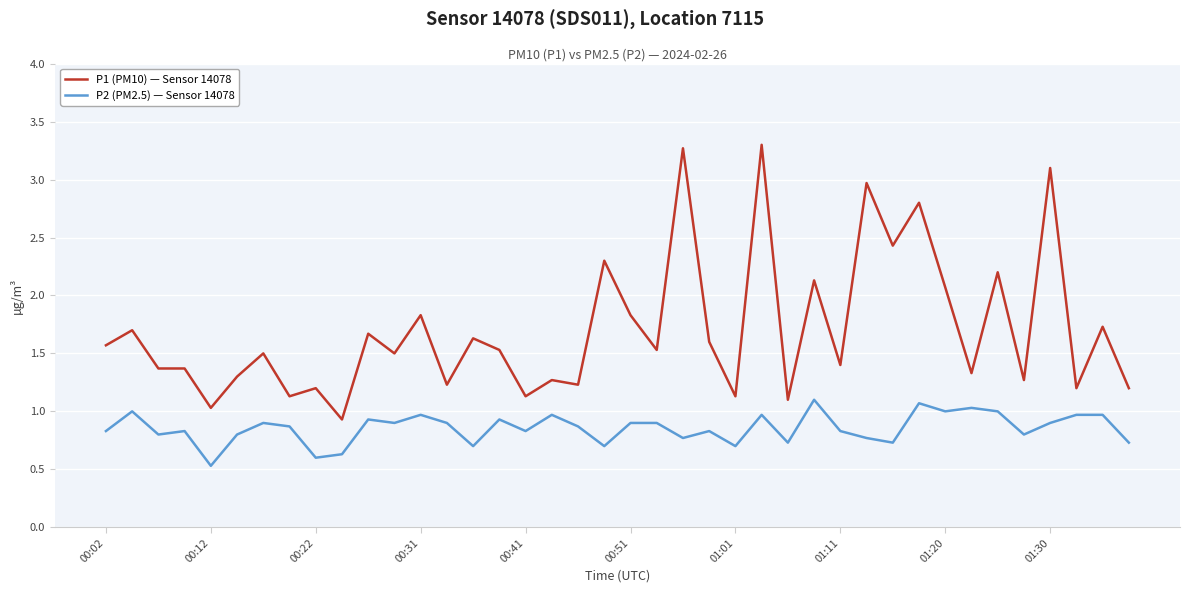

Which series has the largest total across all categories?

P1 (PM10) — Sensor 14078